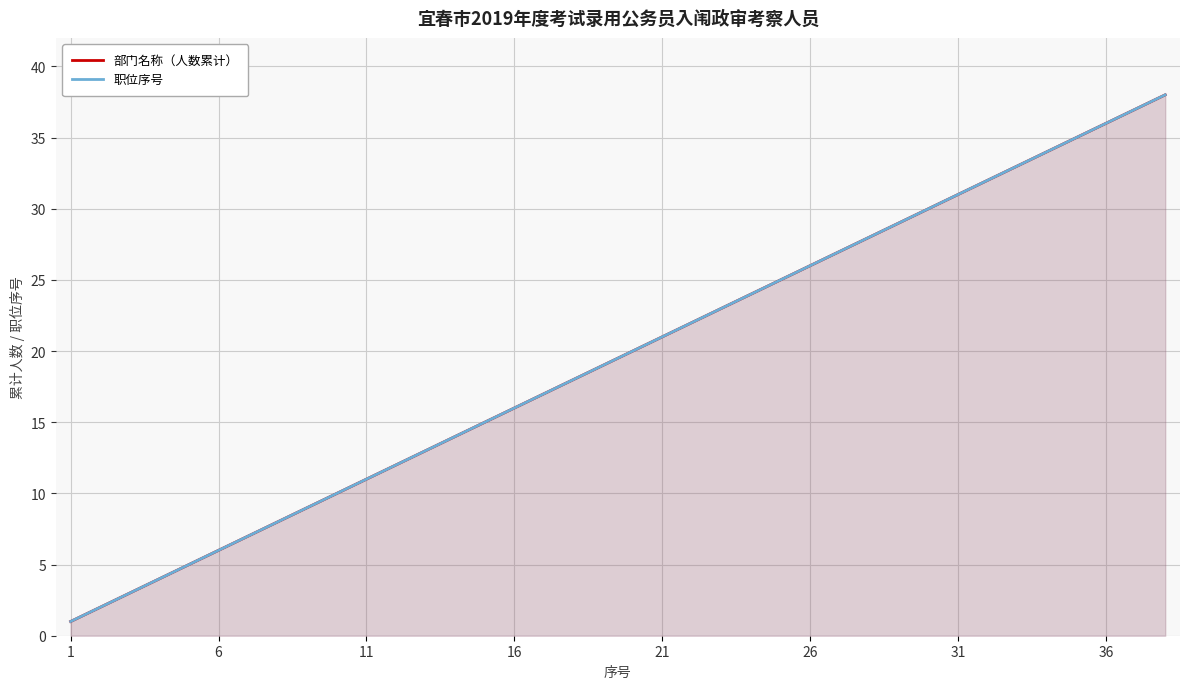

How many values in the 部门名称（人数累计） series are below 20?

19